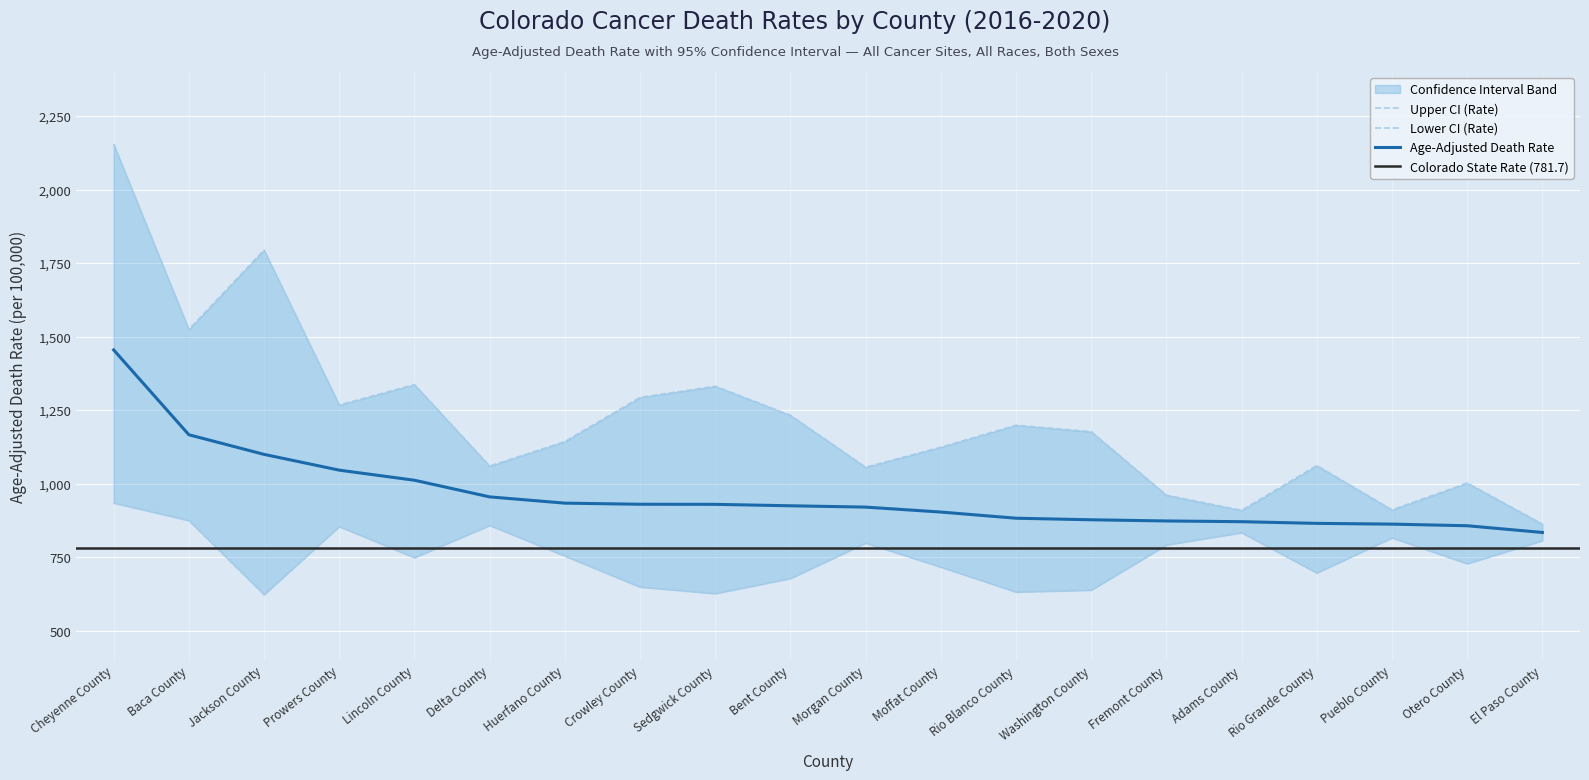

The value of Lower CI (Rate) at Delta County is 857.9. True or false?

True